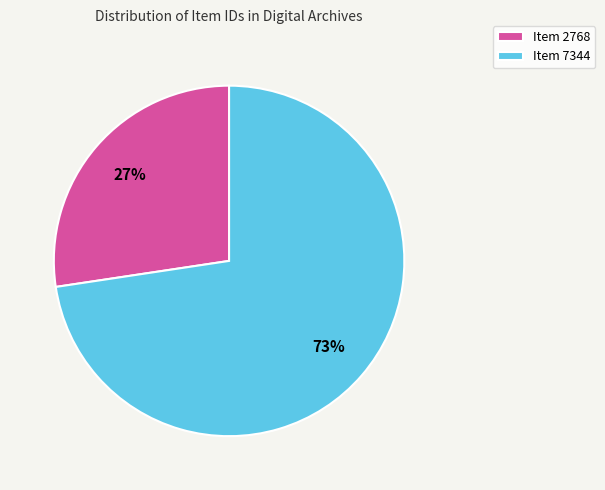

Count the number of slices in the pie.

2